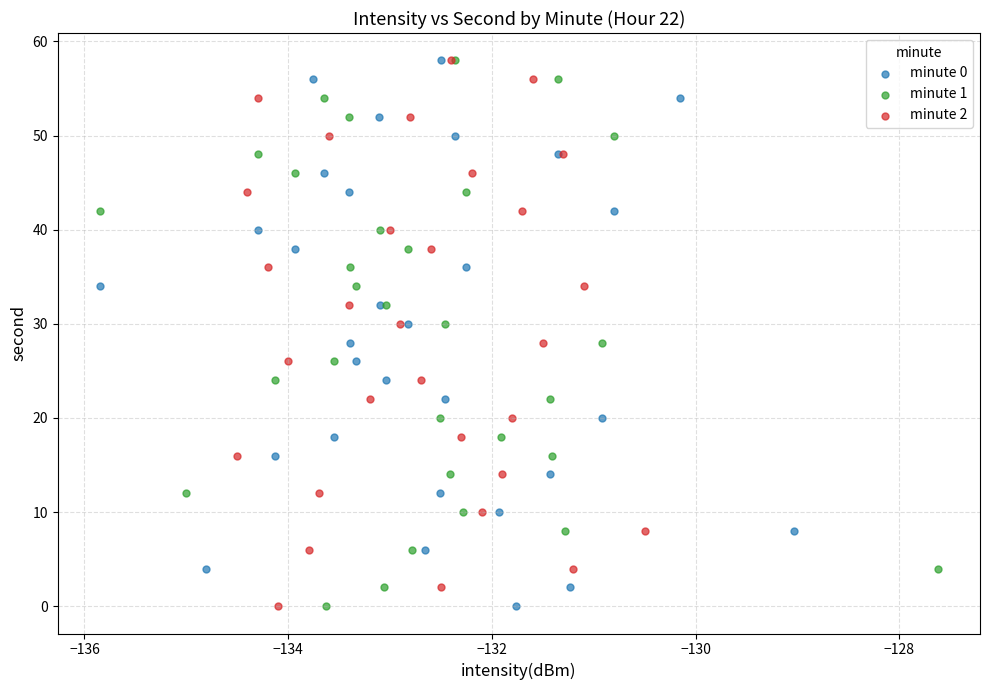

What are all the series names shown in the legend?

minute 0, minute 1, minute 2